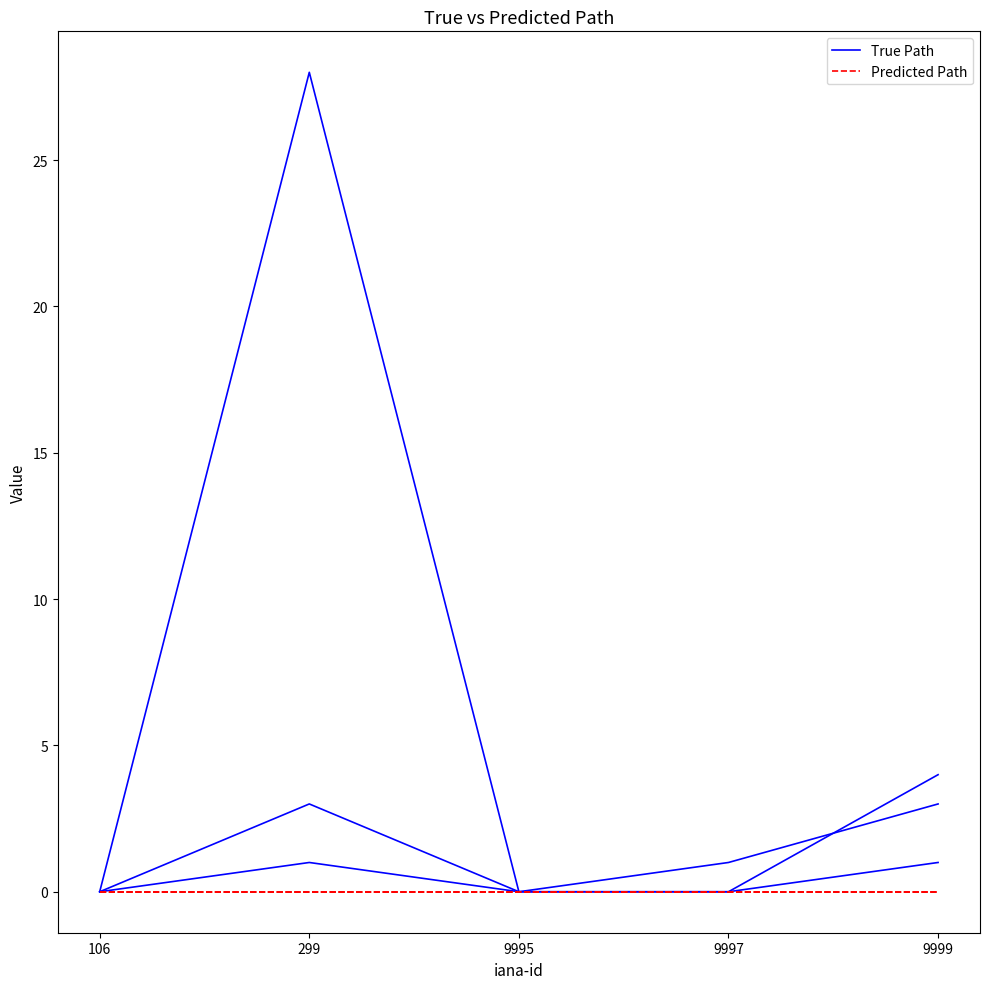

What is the difference between the True Path values at 9997 and 9995?

1